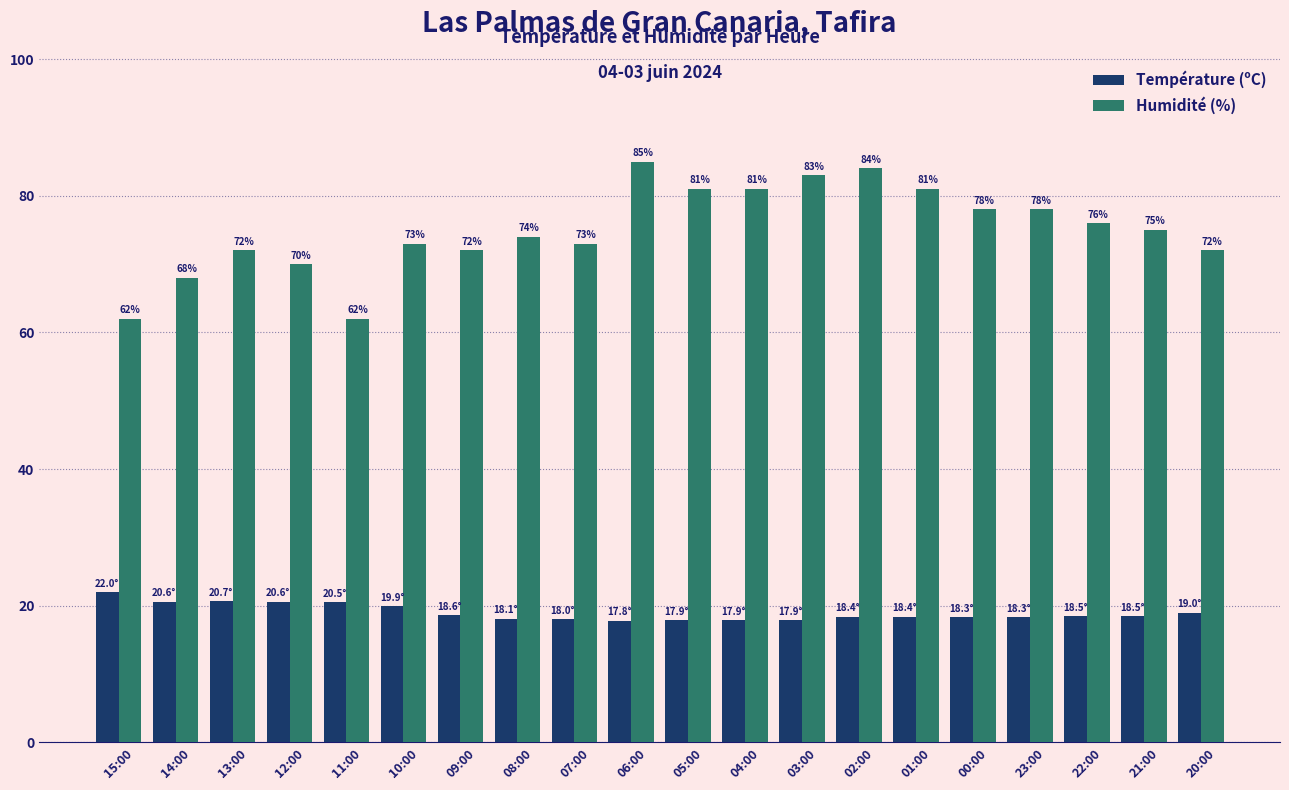

What is the label of the 12th bar from the left?

04:00